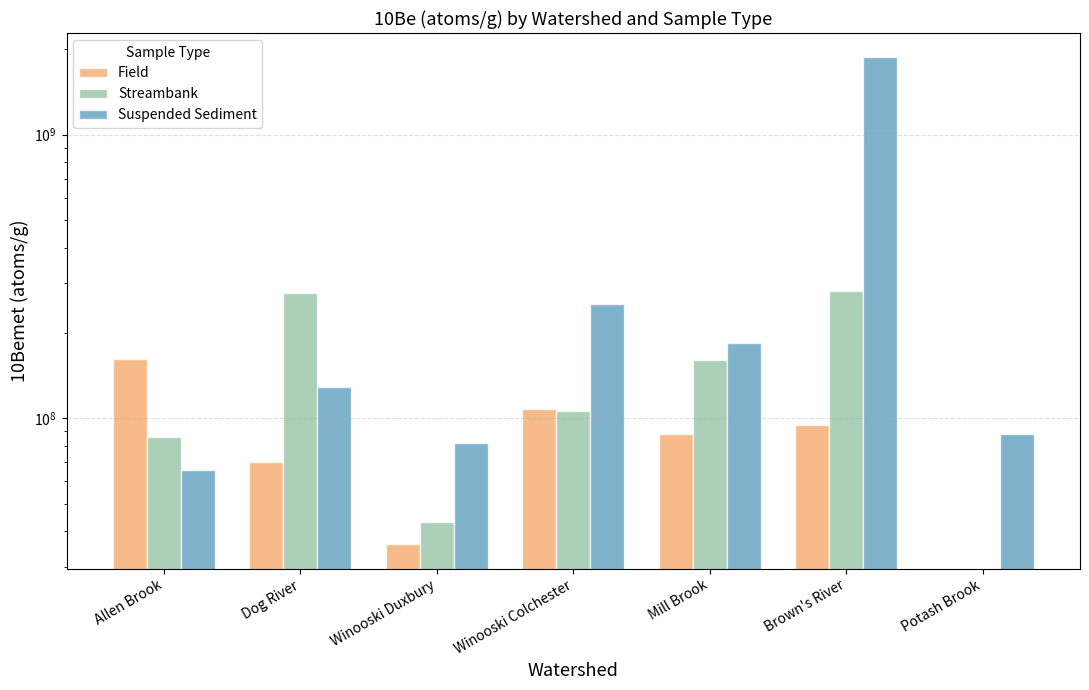

Reading left to right, list all the values displayed in this chart.

Field: Allen Brook=162000000	Dog River=70000000	Winooski Duxbury=36000000	Winooski Colchester=108000000	Mill Brook=88000000	Brown's River=95000000	Potash Brook=0
Streambank: Allen Brook=86000000	Dog River=276000000	Winooski Duxbury=43000000	Winooski Colchester=106000000	Mill Brook=161000000	Brown's River=280000000	Potash Brook=0
Suspended Sediment: Allen Brook=66000000	Dog River=129000000	Winooski Duxbury=82000000	Winooski Colchester=252999999	Mill Brook=184000000	Brown's River=1870000000	Potash Brook=88000000